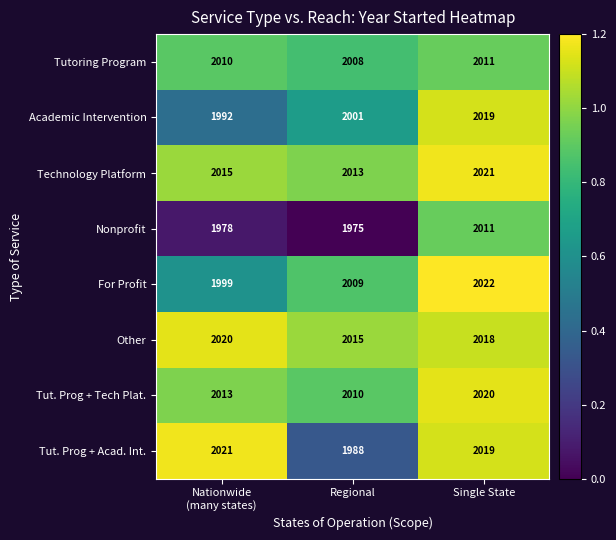

What is the total value across all series at Regional?

16019